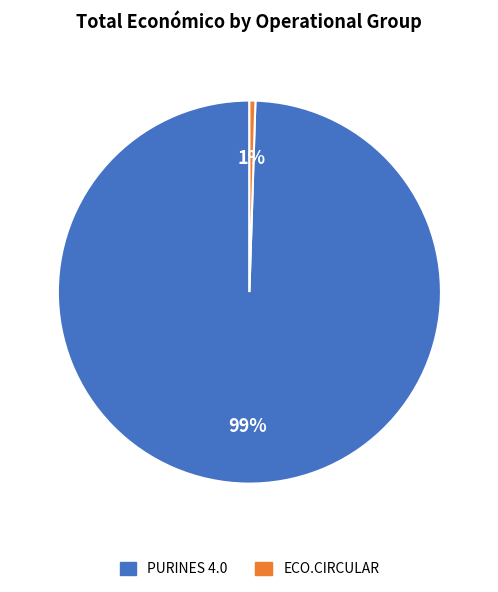

Which slice is the largest?

PURINES 4.0